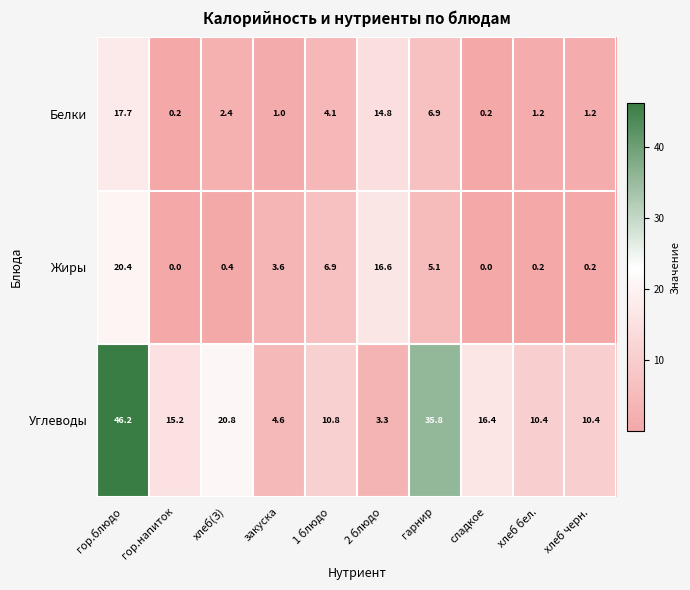

Which series changed the most between гарнир and хлеб бел.?

Углеводы